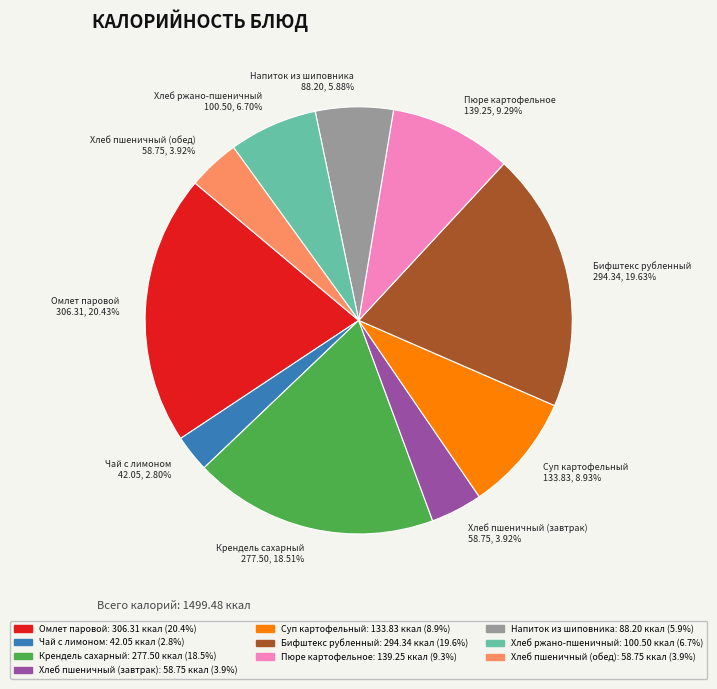

Approximately how many times larger is the value at Суп картофельный 133.83, 8.93% compared to Пюре картофельное 139.25, 9.29%?

1.0